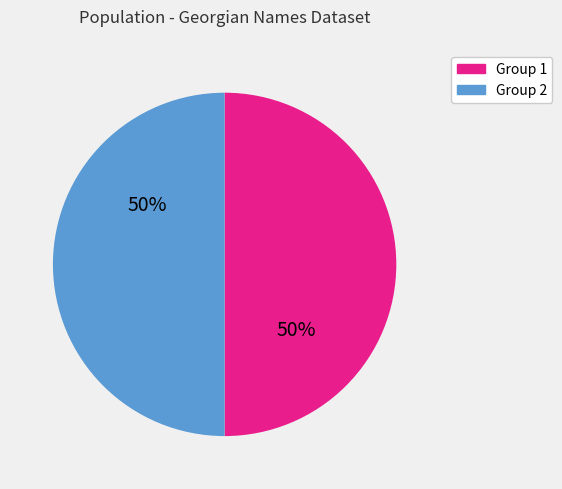

Count the number of slices in the pie.

2